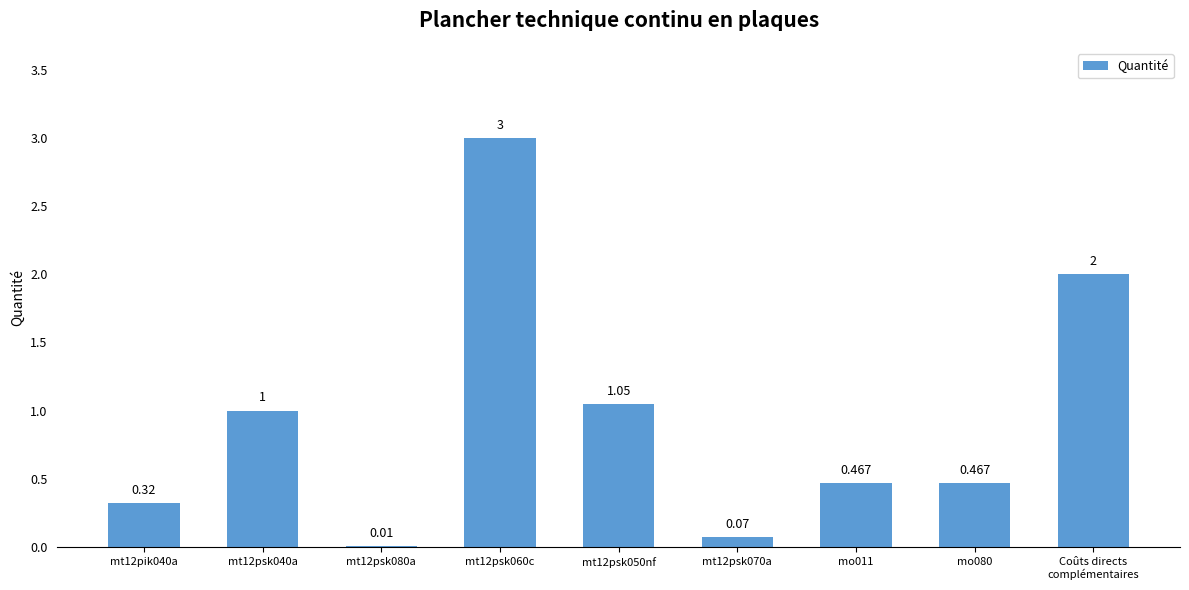

What is the difference between the second highest and minimum values?

2.0